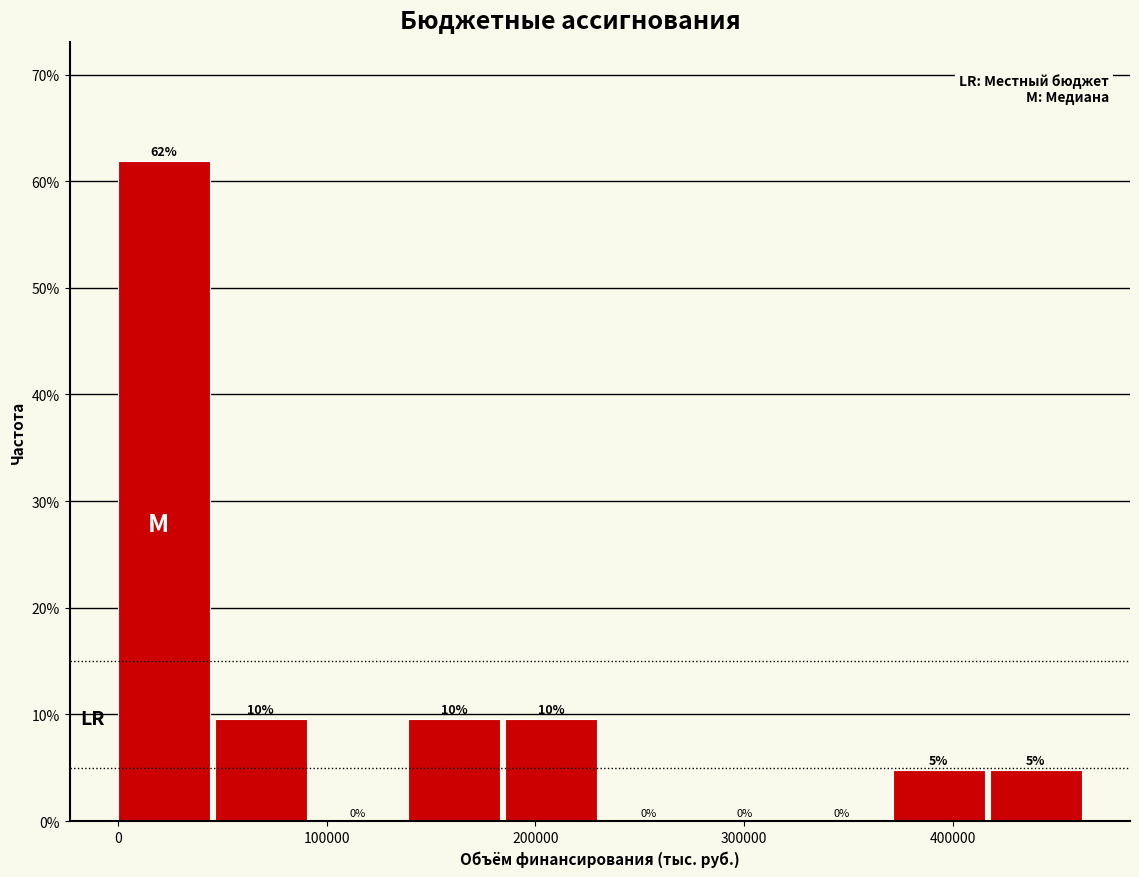

Over which range of the x-axis is the bar tallest?

0 to 50000